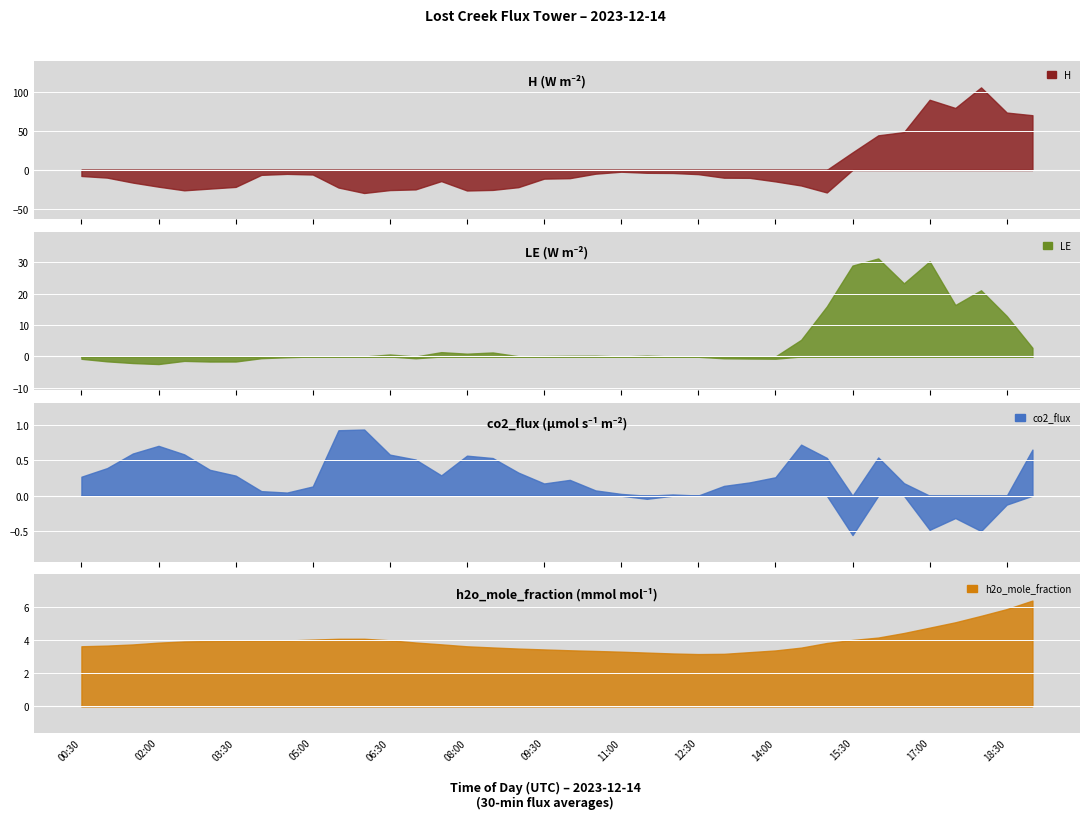

Rank the series by their maximum value, from highest to lowest.

H, LE, h2o_mole_fraction, co2_flux